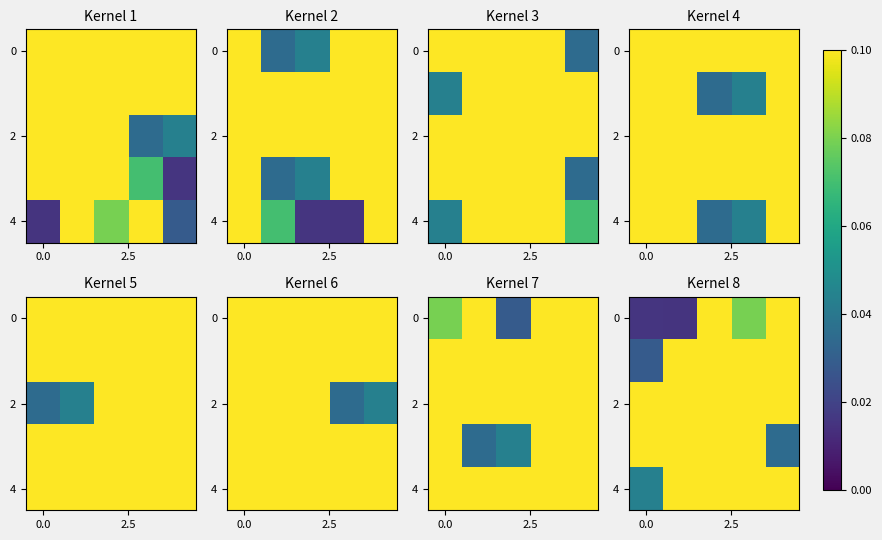

What is the total value across all series at 3?

2.3